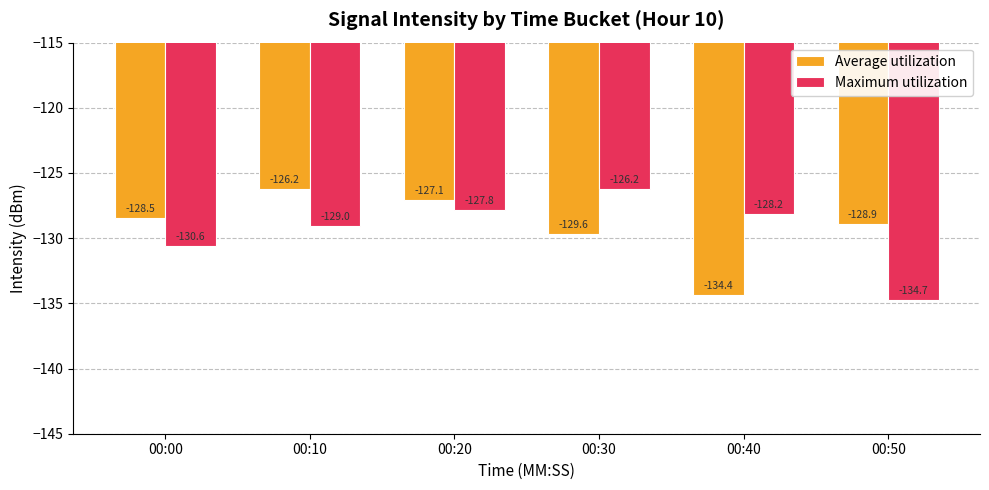

What are all the series names shown in the legend?

Average utilization, Maximum utilization